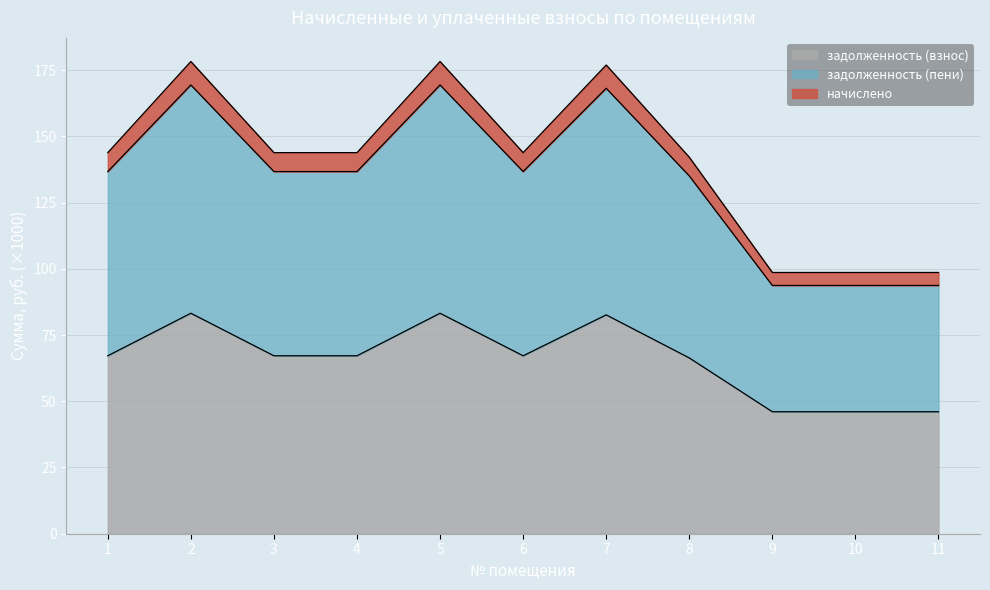

List the labels in order of задолженность (взнос) value, largest first.

2, 5, 7, 1, 3, 4, 6, 8, 9, 10, 11